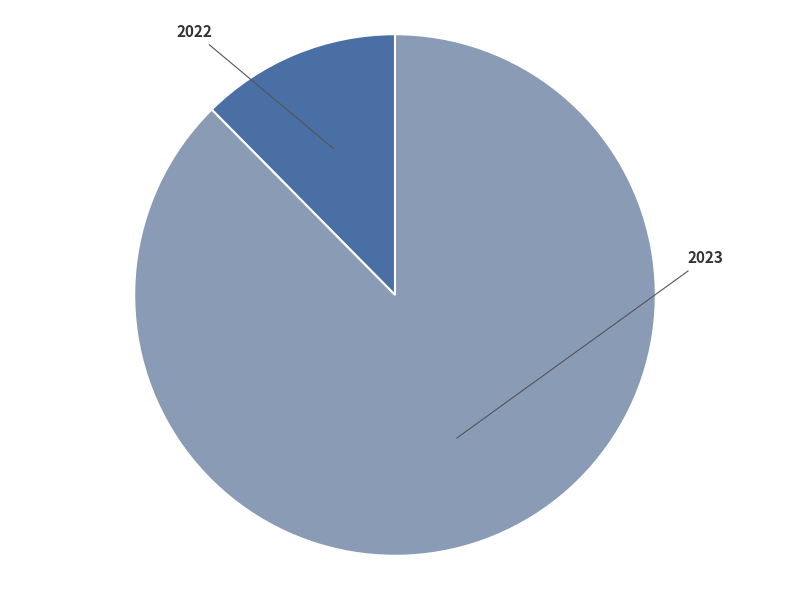

Does any single category account for the majority?

Yes